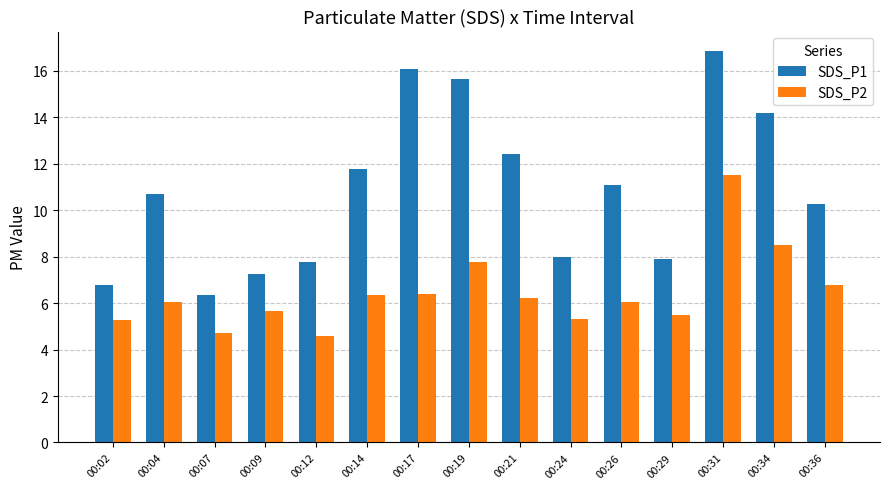

What are all the series names shown in the legend?

SDS_P1, SDS_P2